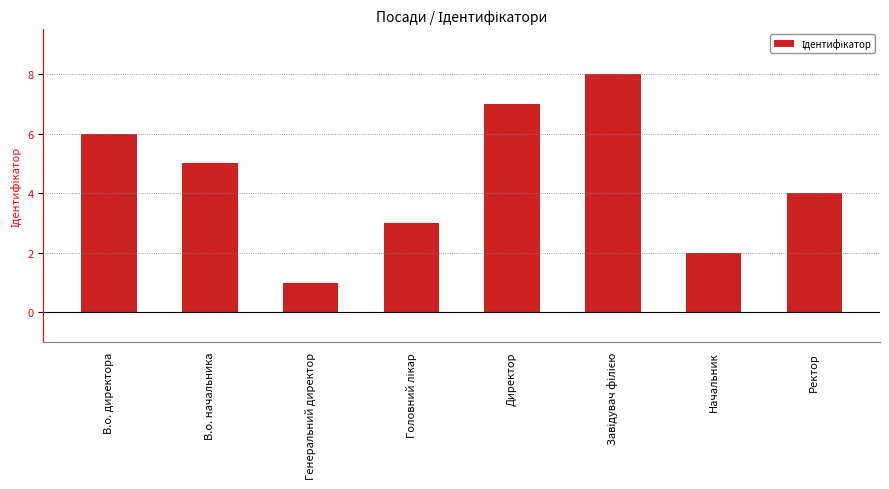

Reading left to right, what are all the values shown in this chart?

6	5	1	3	7	8	2	4